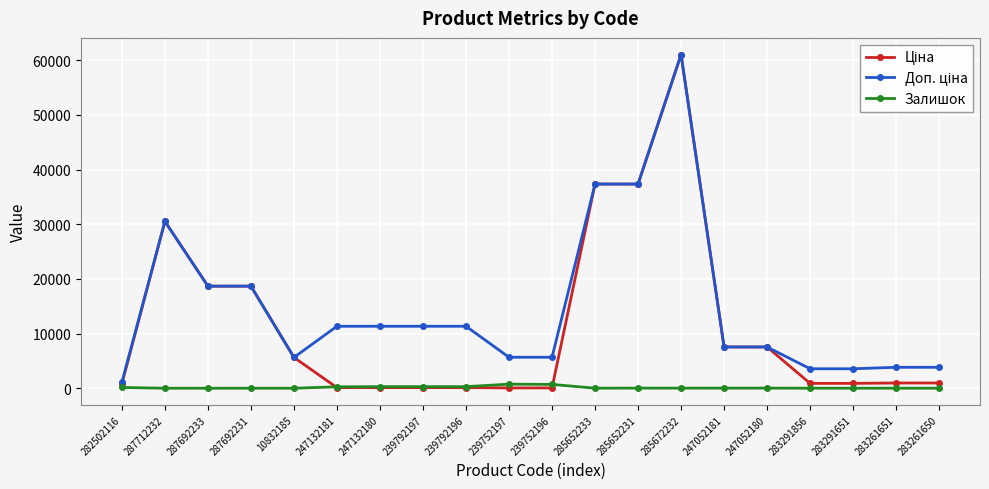

Which category has the highest value across all series?

285672232